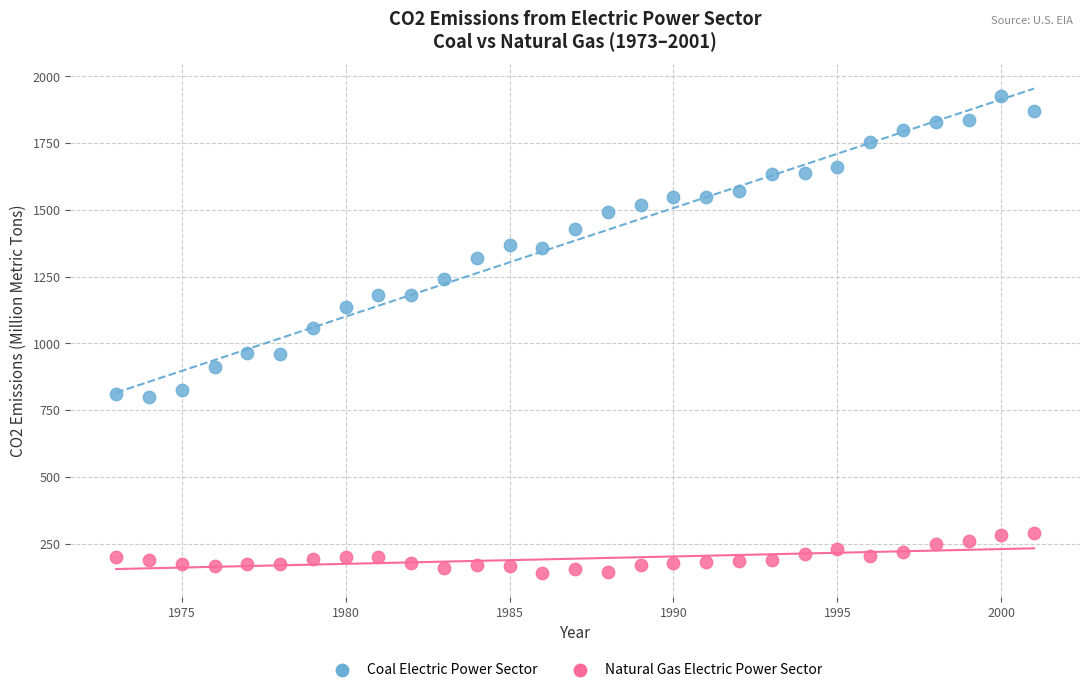

Across all series, what Y value is closest to 1034?

1055.7